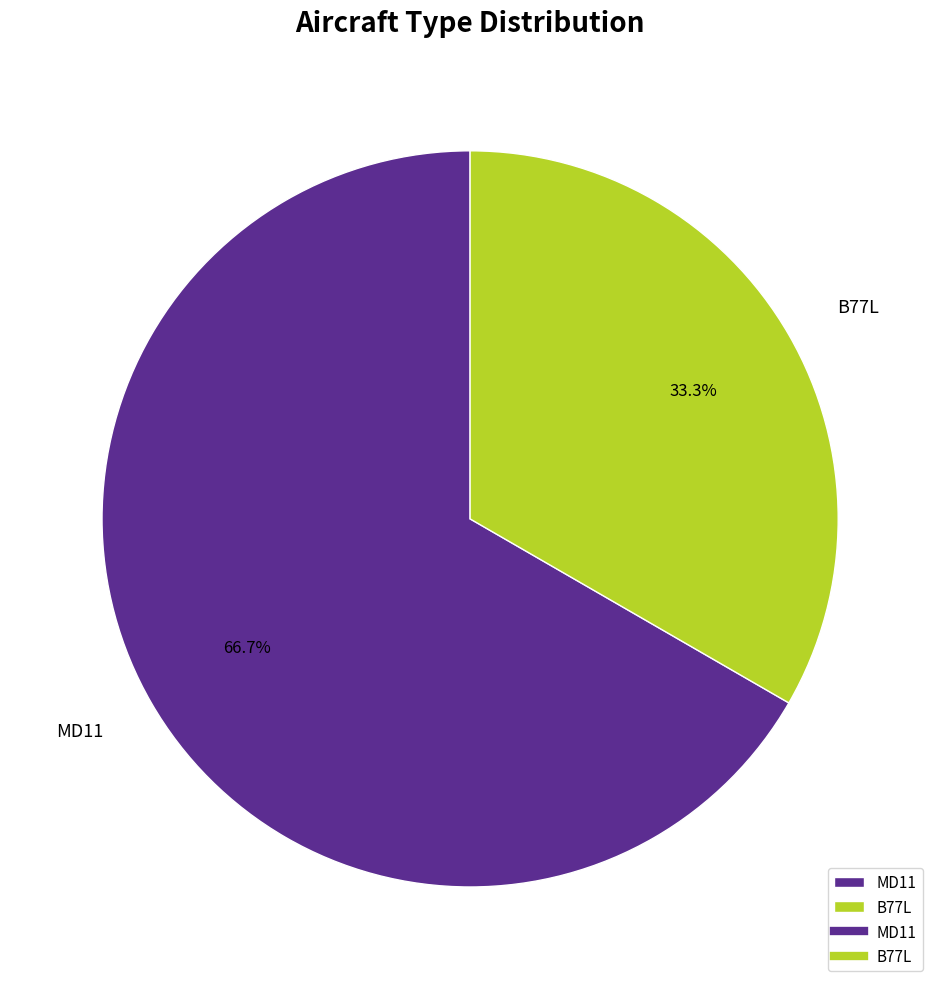

Which category has the smallest portion of the pie?

B77L